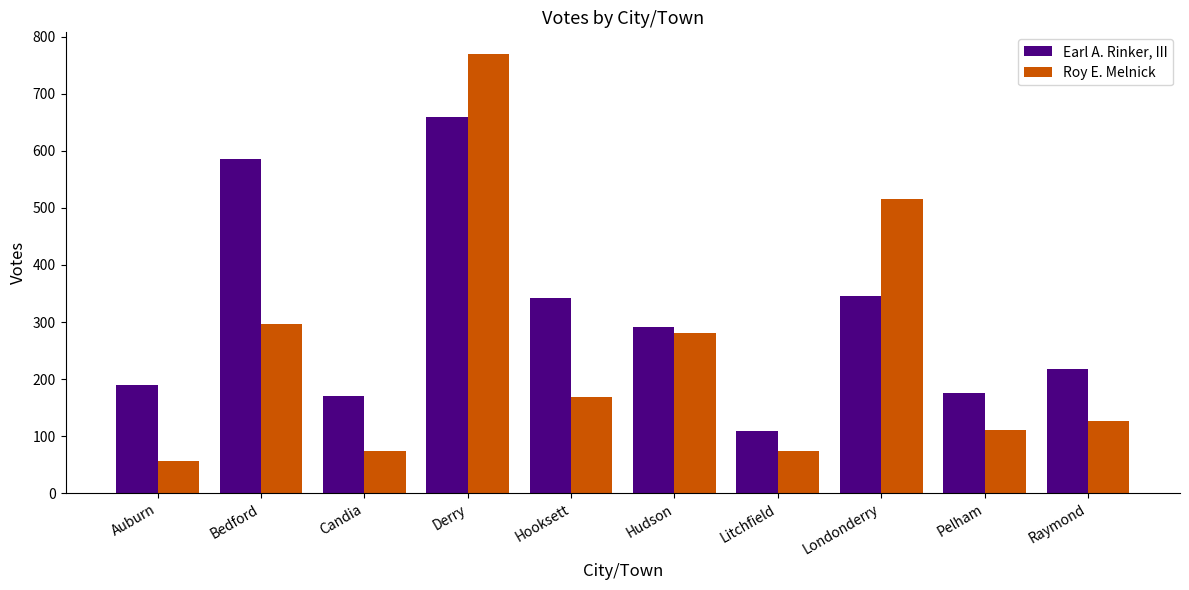

What is the minimum value for Roy E. Melnick?

57